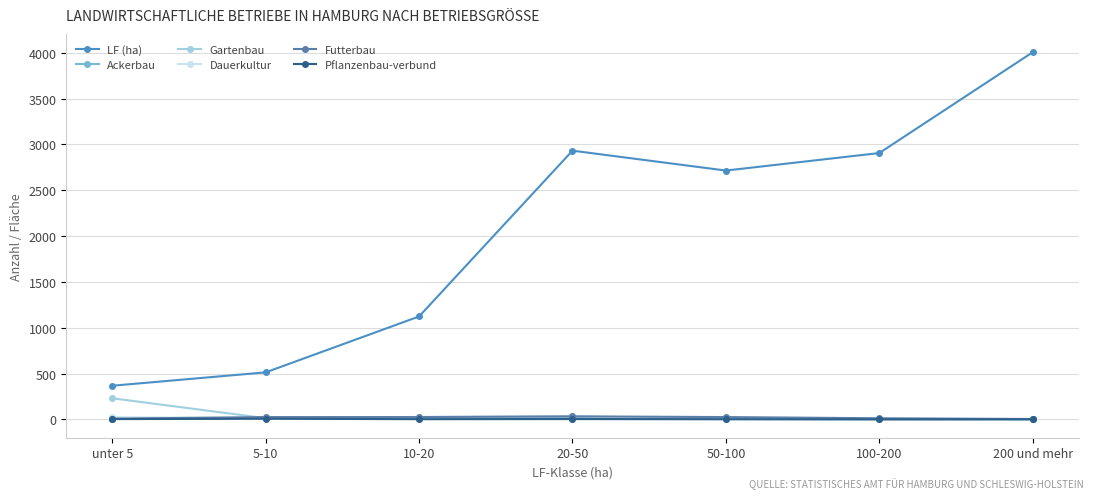

Where is LF (ha) nearest to the value 2186?

50-100